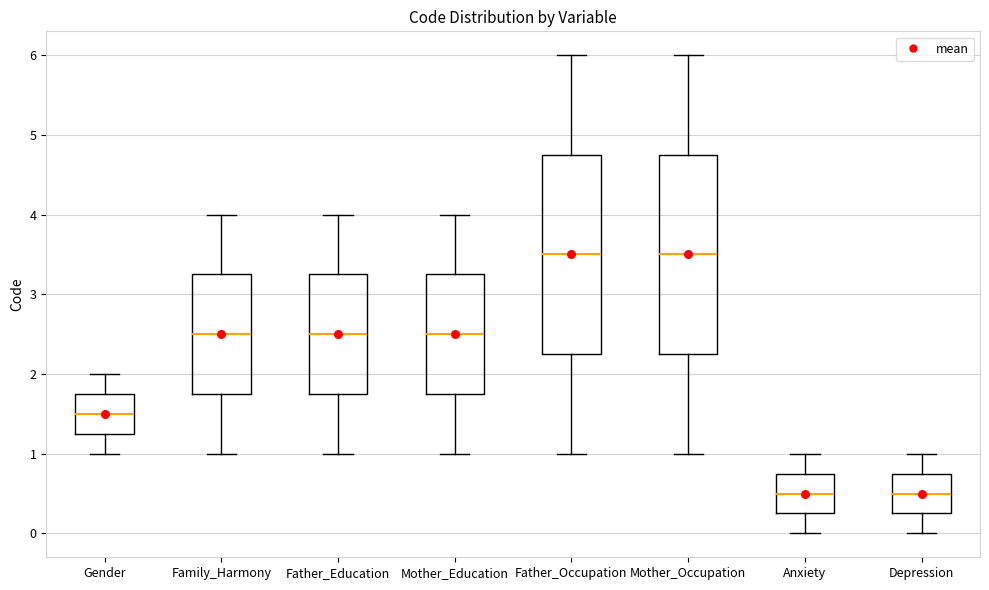

Reading left to right, read every box against the y-axis: the position of its median line, the range the box covers, and the ends of its whiskers. The values are not printed on the chart, so give them approximately, as read against the axis.

Gender: median 1.5, box 1.3 to 1.8, whiskers 1.0 to 2.0
Family_Harmony: median 2.5, box 1.8 to 3.3, whiskers 1.0 to 4.0
Father_Education: median 2.5, box 1.8 to 3.3, whiskers 1.0 to 4.0
Mother_Education: median 2.5, box 1.8 to 3.3, whiskers 1.0 to 4.0
Father_Occupation: median 3.5, box 2.3 to 4.8, whiskers 1.0 to 6.0
Mother_Occupation: median 3.5, box 2.3 to 4.8, whiskers 1.0 to 6.0
Anxiety: median 0.5, box 0.3 to 0.8, whiskers 0.0 to 1.0
Depression: median 0.5, box 0.3 to 0.8, whiskers 0.0 to 1.0